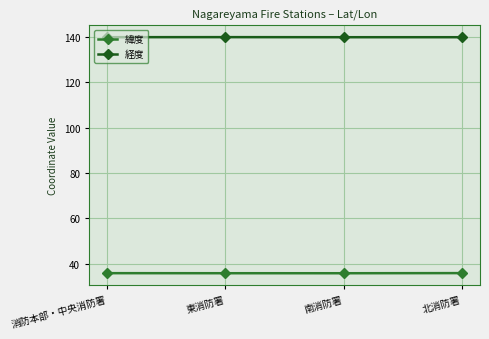

How many lines are shown in the chart?

2